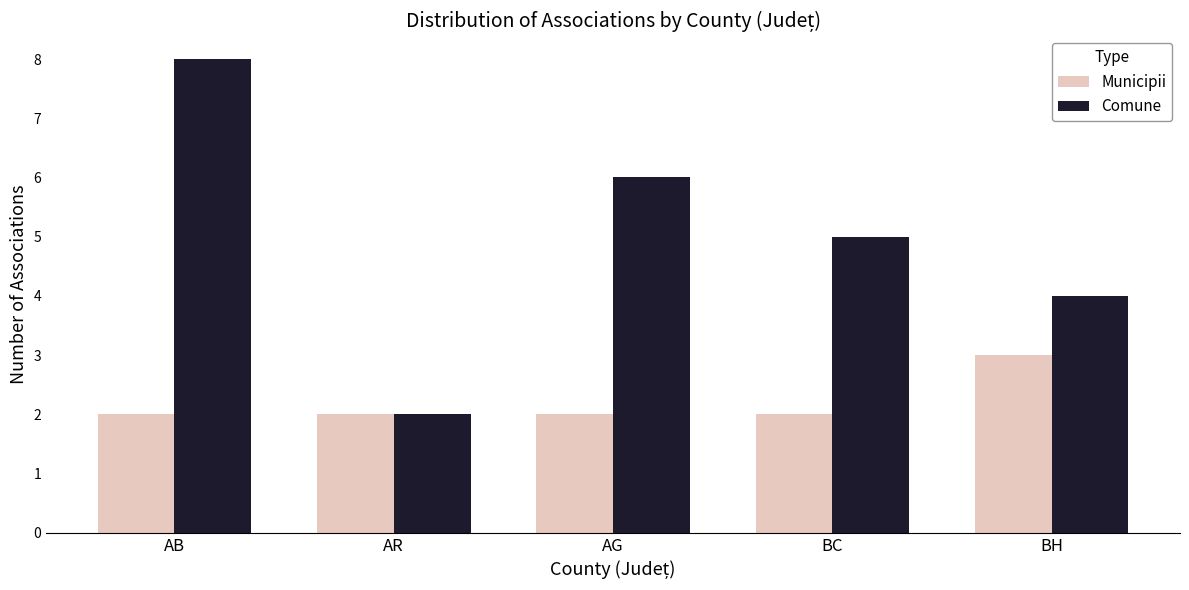

The value of Comune at AR is 2. True or false?

True